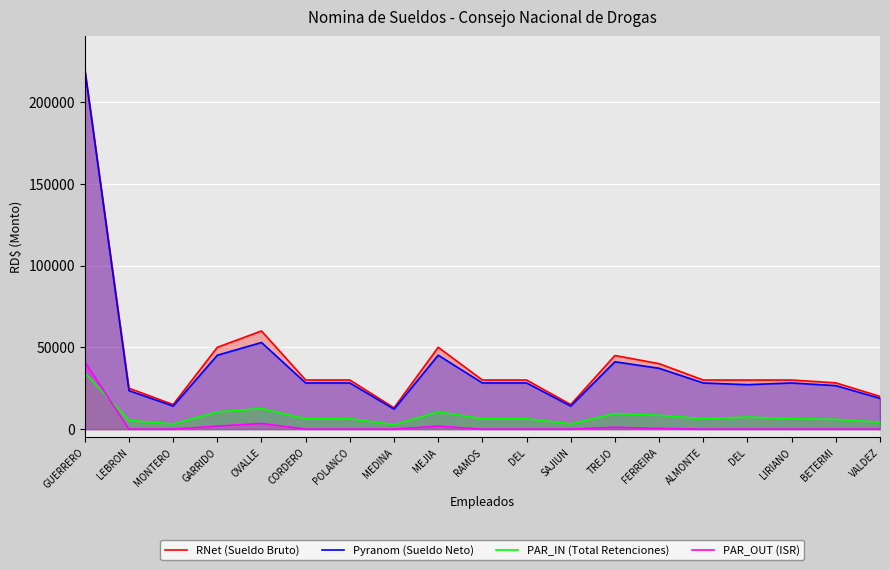

How many categories are shown in the chart?

19